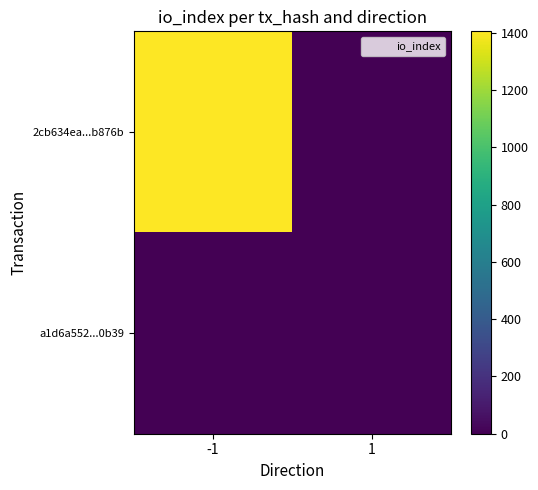

Which series has the largest total across all categories?

2cb634ea...b876b